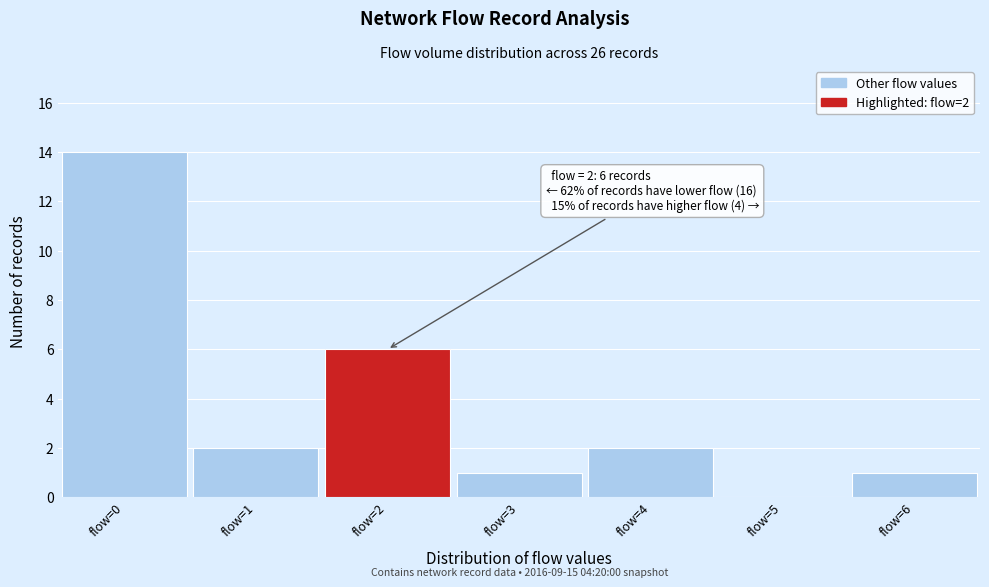

Over which range of the x-axis is the bar tallest?

-0.5 to 0.5